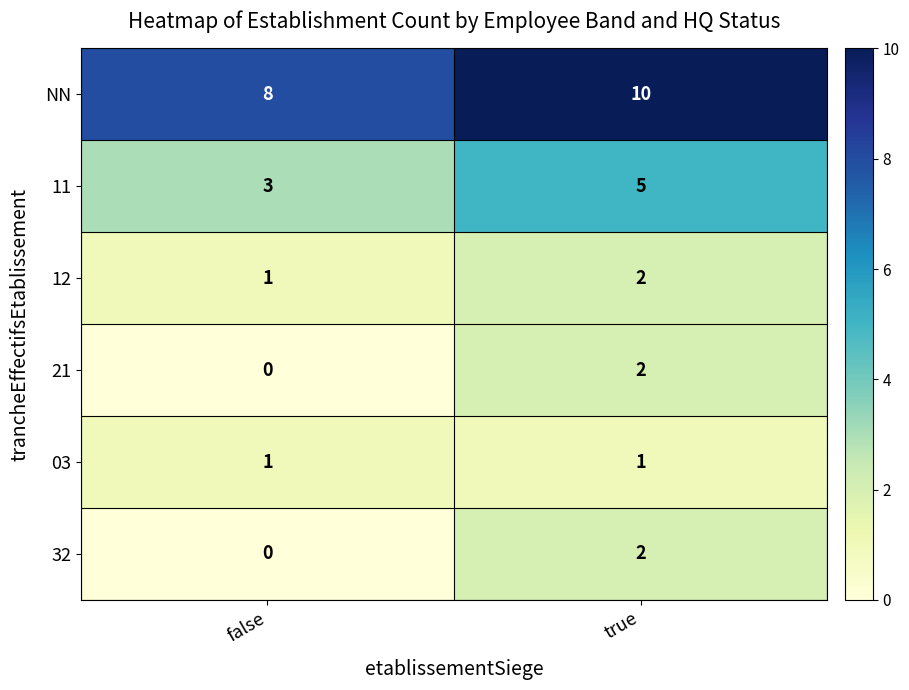

Which series has the largest total across all categories?

NN